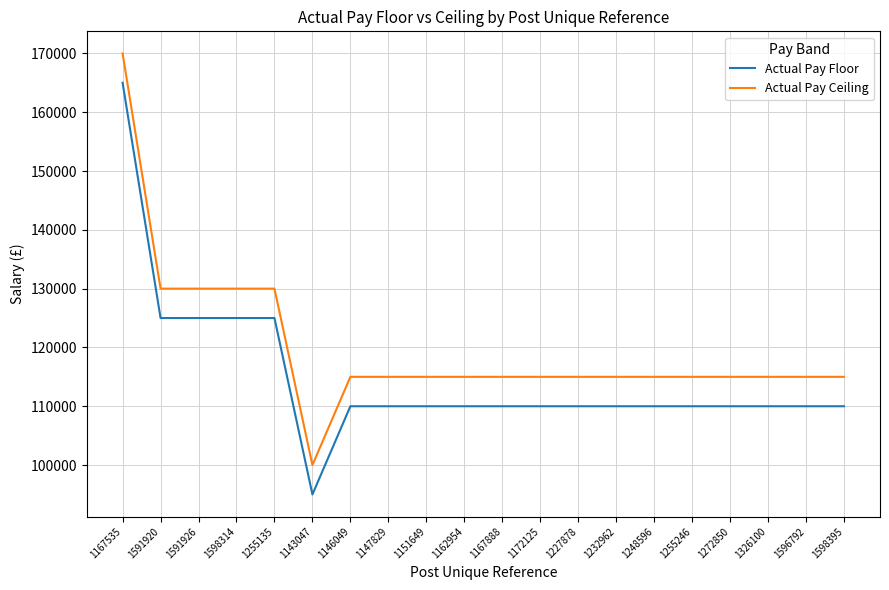

At which label does Actual Pay Ceiling reach its minimum?

1143047